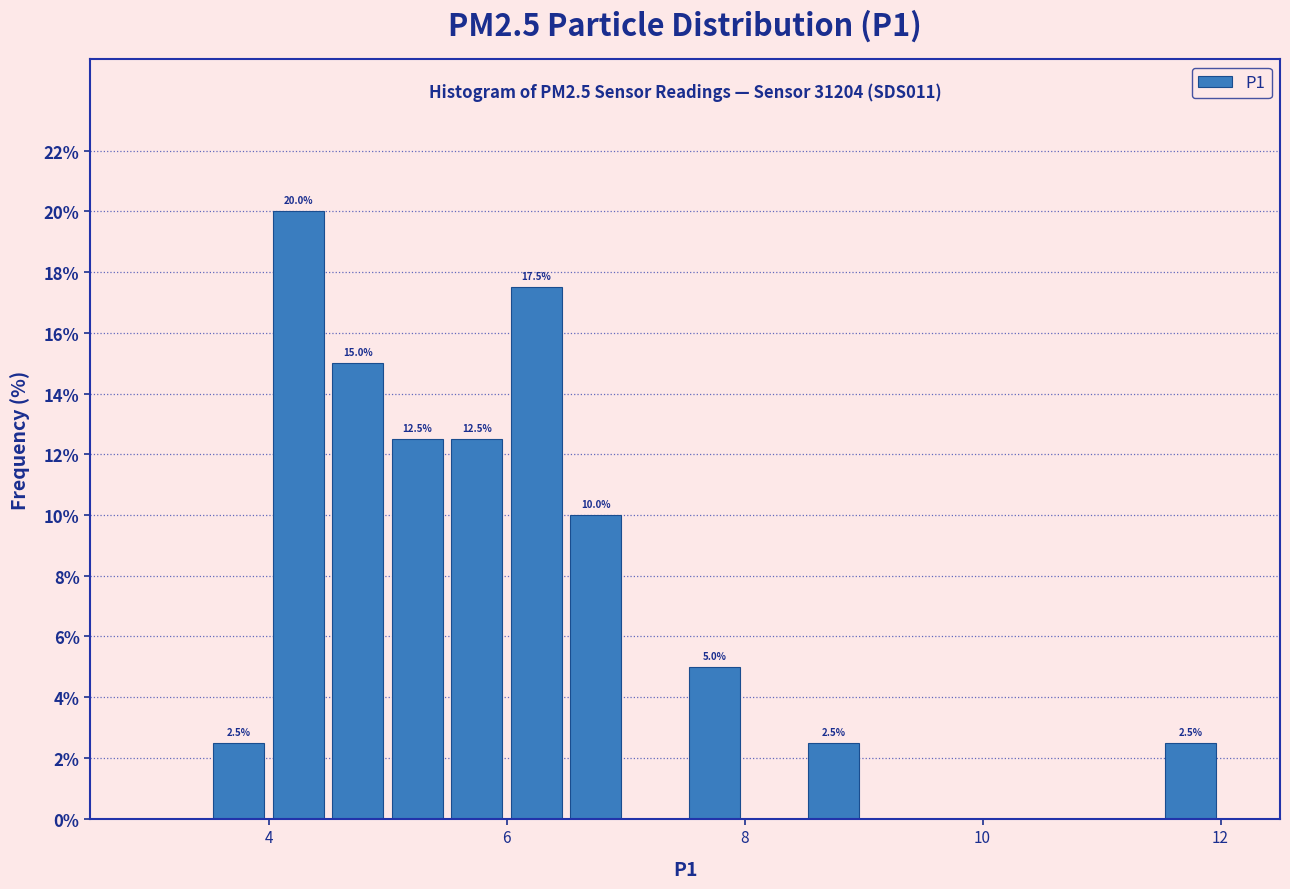

Read against the x-axis, roughly where is the centre of the tallest bar?

4.2